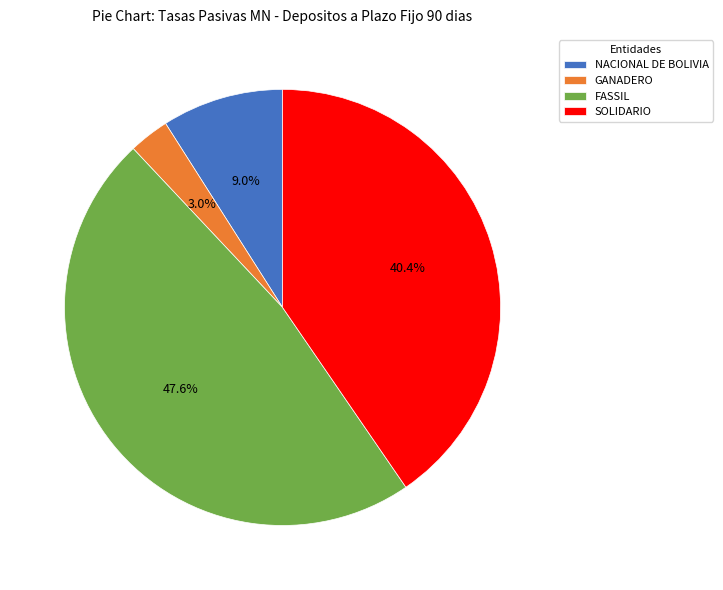

Which slice is the largest?

FASSIL